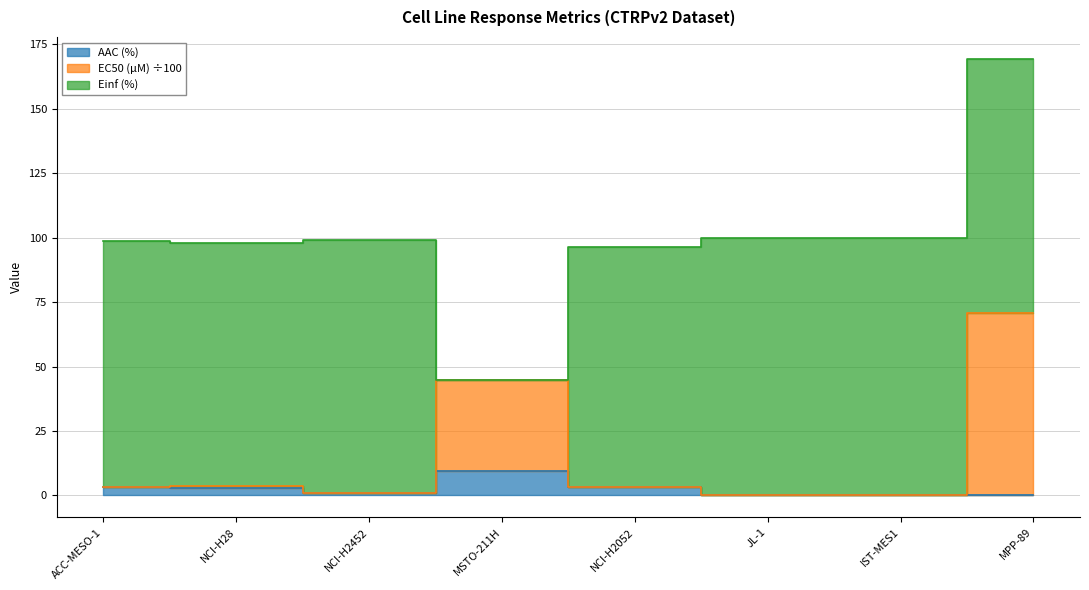

In EC50 (µM), how many points are higher than both neighbors (excluding endpoints)?

2